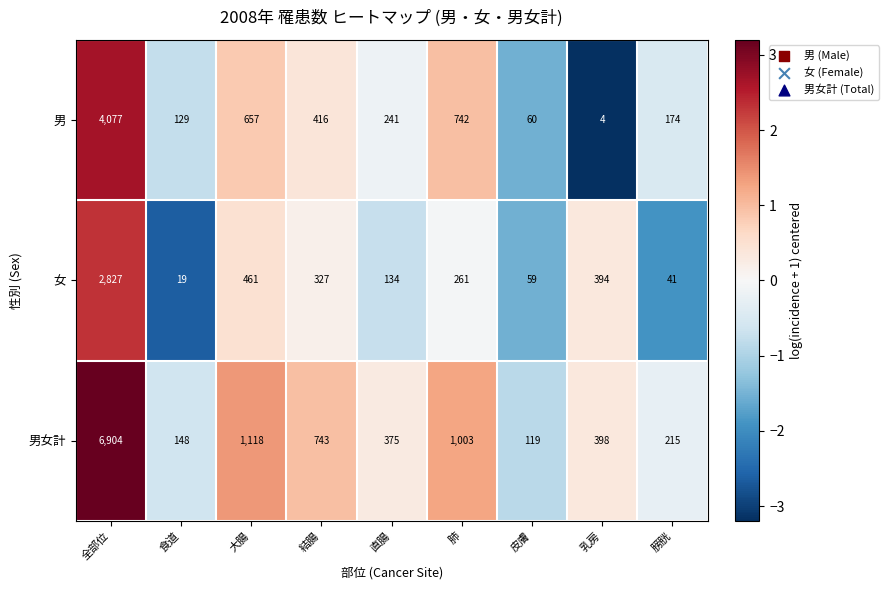

What is the sum of the 男女計 values at 膀胱 and 食道?

363